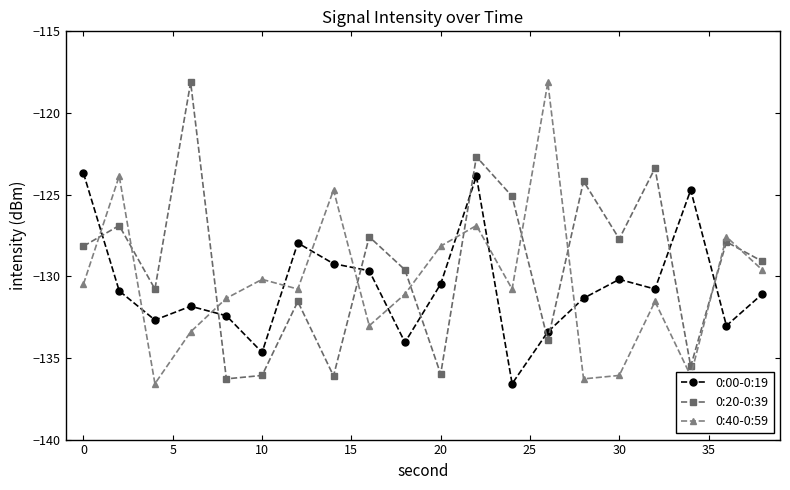

What is the minimum value for 0:20-0:39?

-136.3